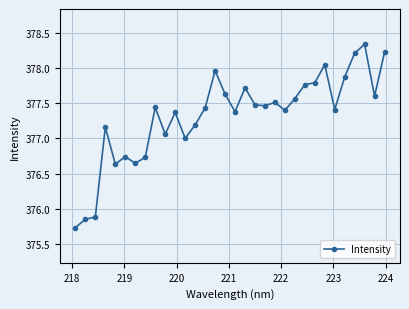

What is the smallest value displayed?

375.7